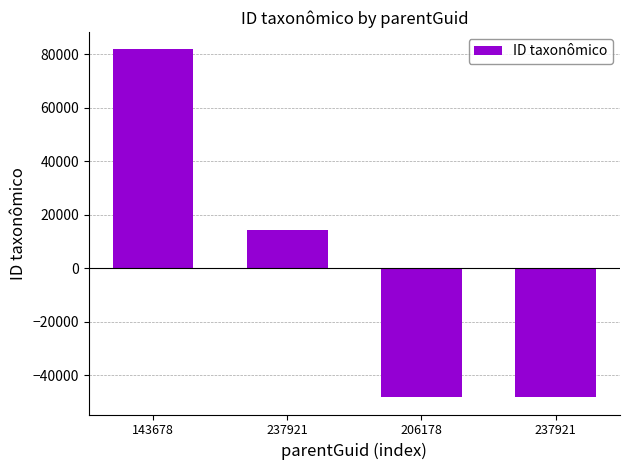

How many negative values are there?

2